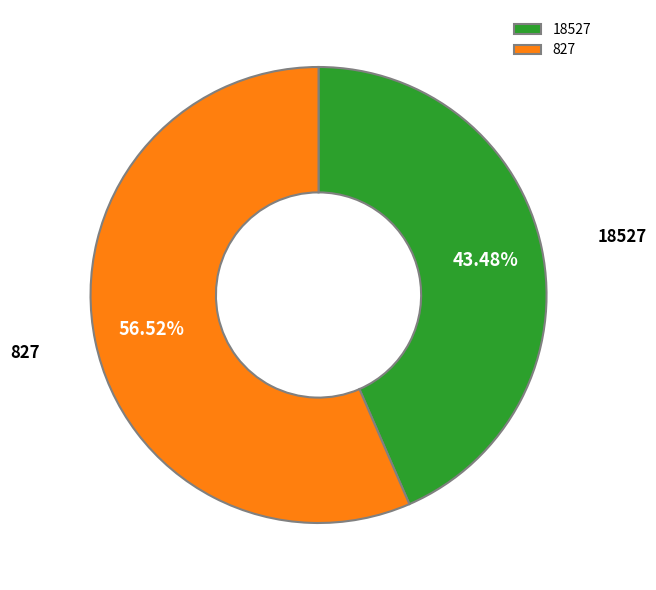

Which has a higher value, 18527 or 827?

827